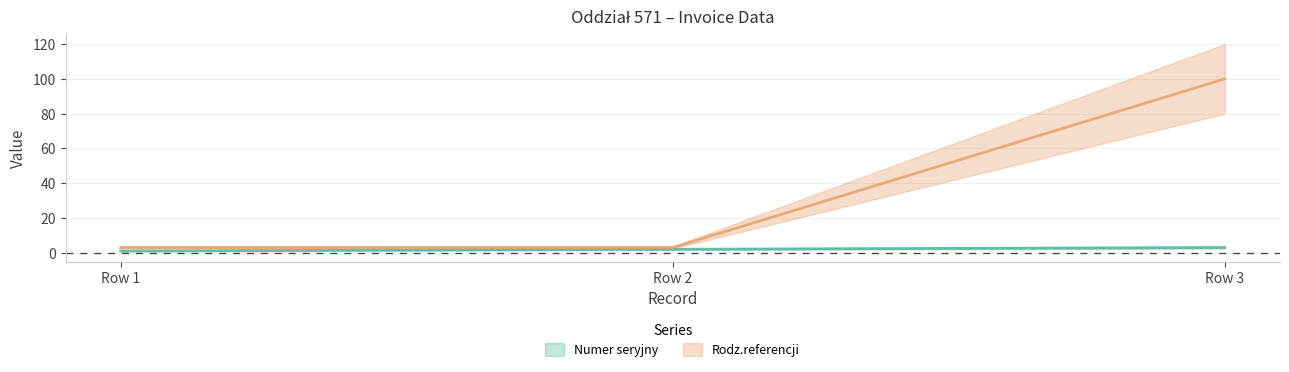

What is the maximum value for Rodz.referencji?

100